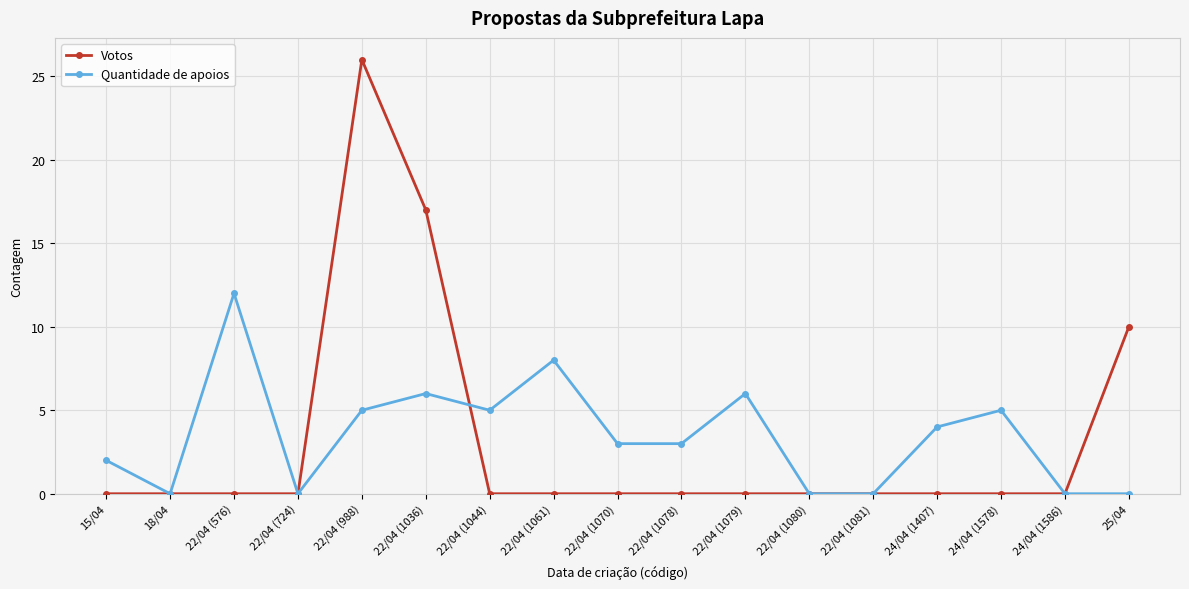

What is the sum of all Votos values?

53